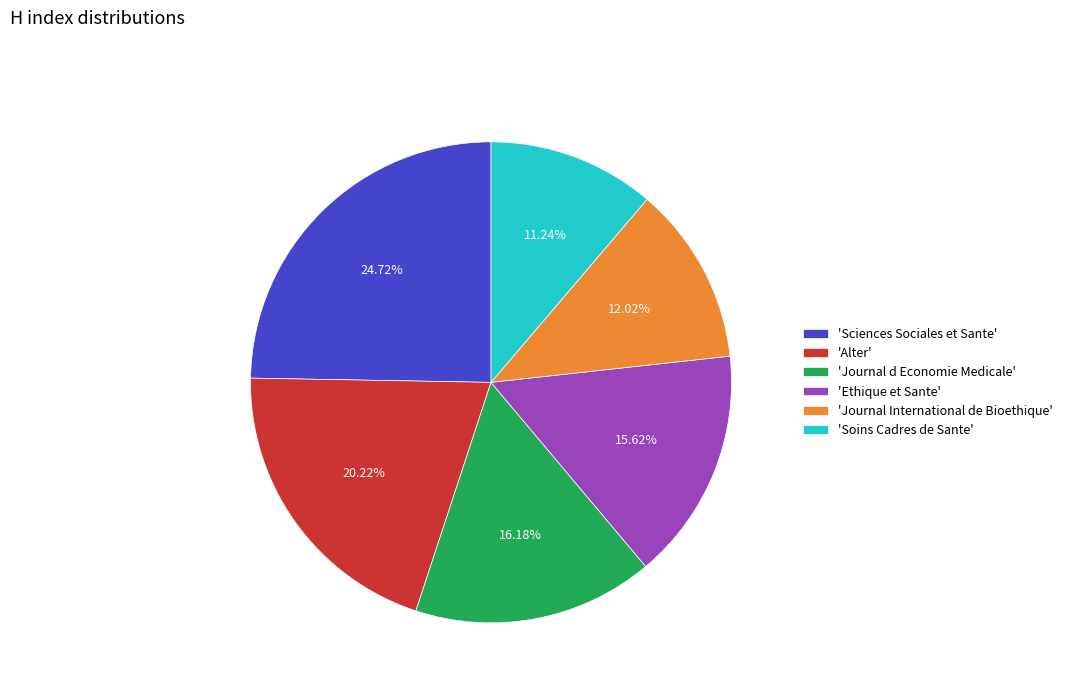

Which slice is the largest?

'Sciences Sociales et Sante'